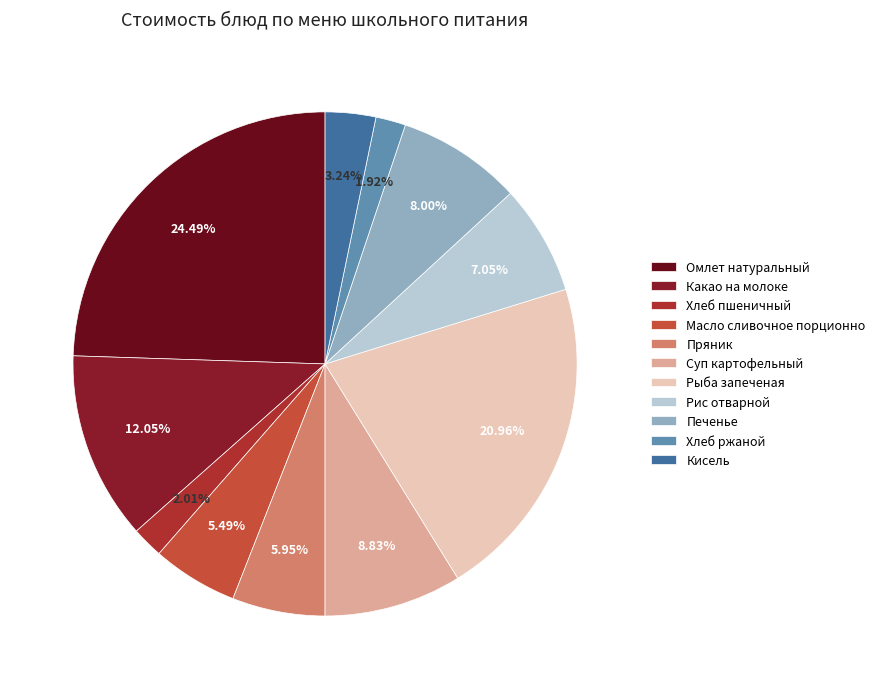

True or false: Рыба запеченая accounts for 32% of the total.

False